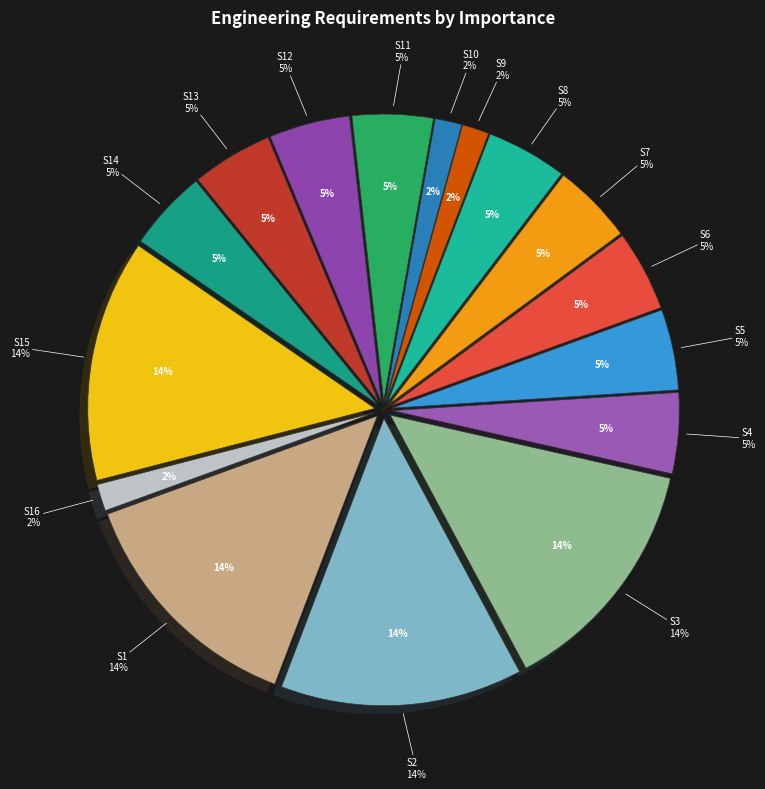

Rank the categories by value from lowest to highest.

S9, S10, S16, S4, S5, S6, S7, S8, S11, S12, S13, S14, S1, S2, S3, S15